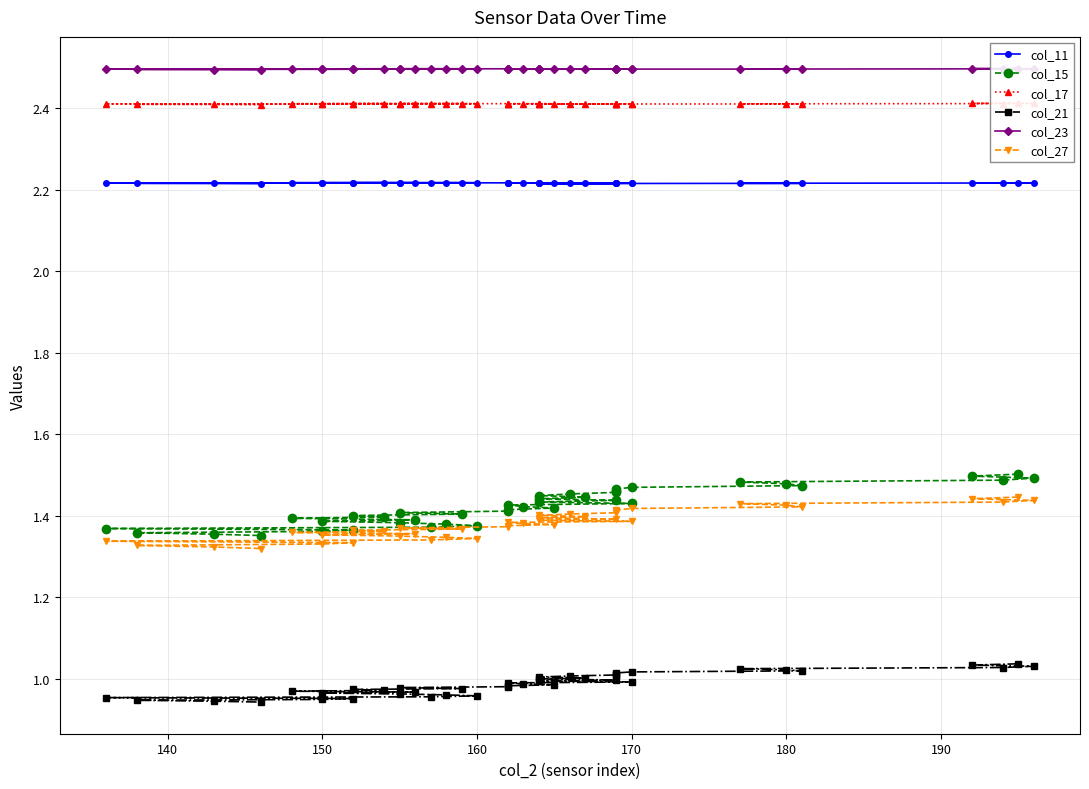

What is the average value of the col_17 series?

2.4